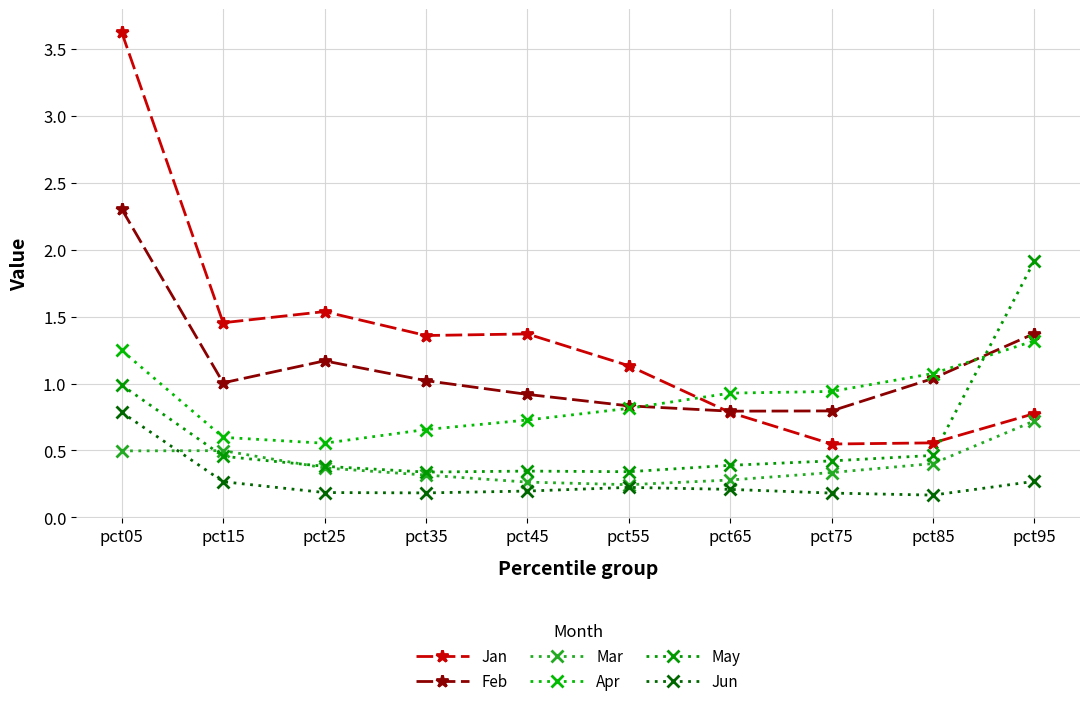

List the labels in order of Feb value, largest first.

pct05, pct95, pct25, pct85, pct35, pct15, pct45, pct55, pct75, pct65